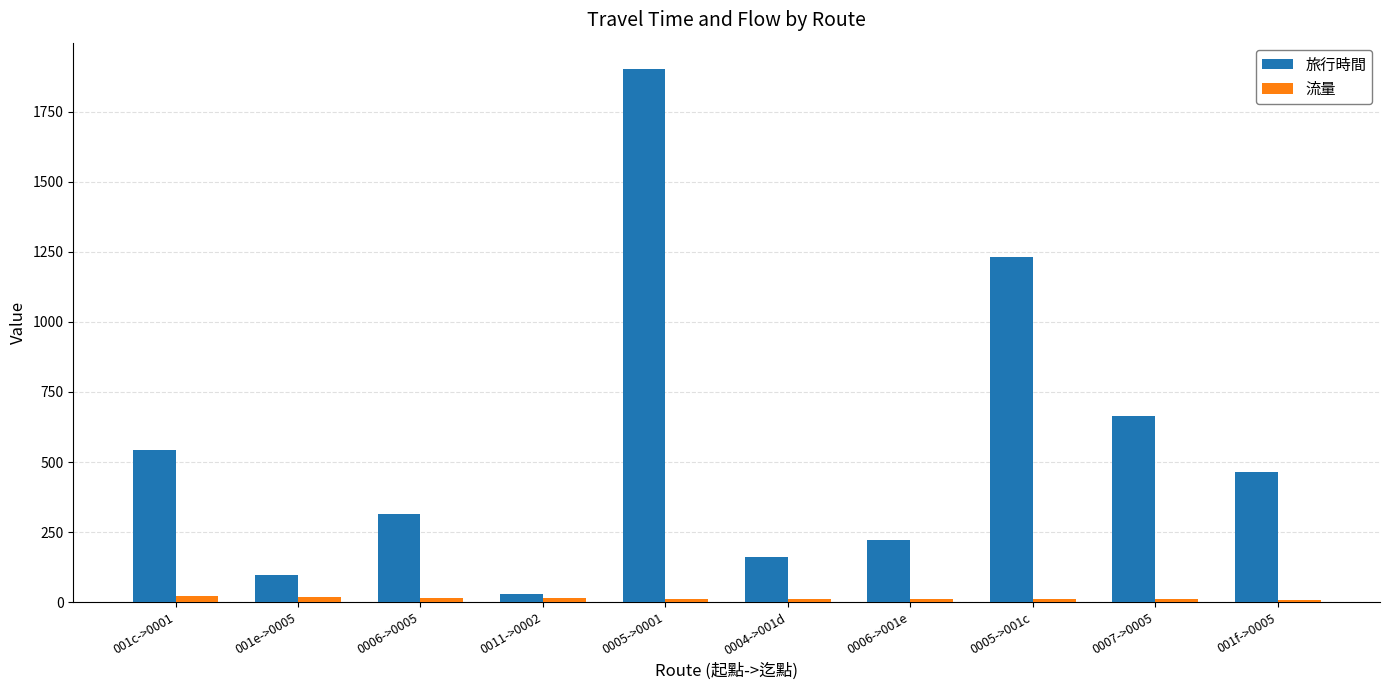

What is the lowest value of the 旅行時間 series?

30